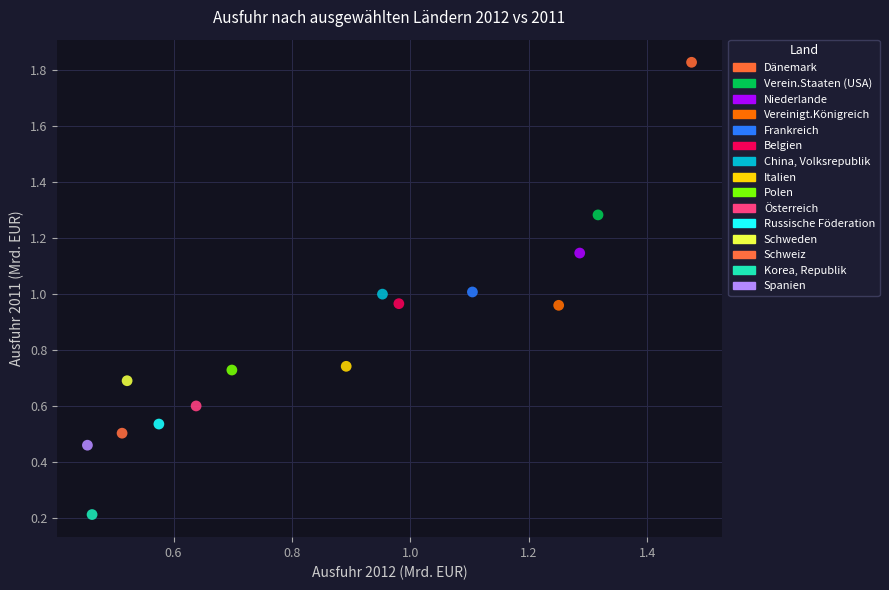

What are all the series names shown in the legend?

Dänemark, Verein.Staaten (USA), Niederlande, Vereinigt.Königreich, Frankreich, Belgien, China, Volksrepublik, Italien, Polen, Österreich, Russische Föderation, Schweden, Schweiz, Korea, Republik, Spanien